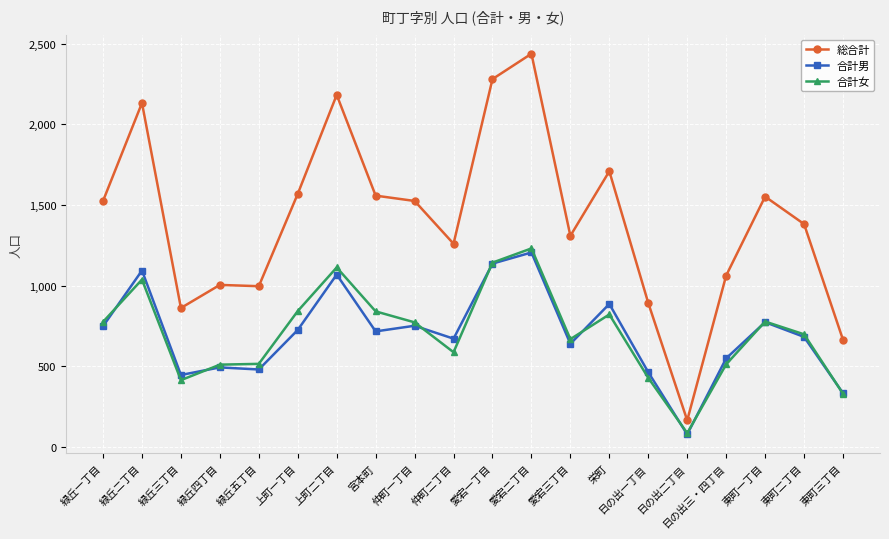

List the series in order of their peak value, highest first.

総合計, 合計女, 合計男